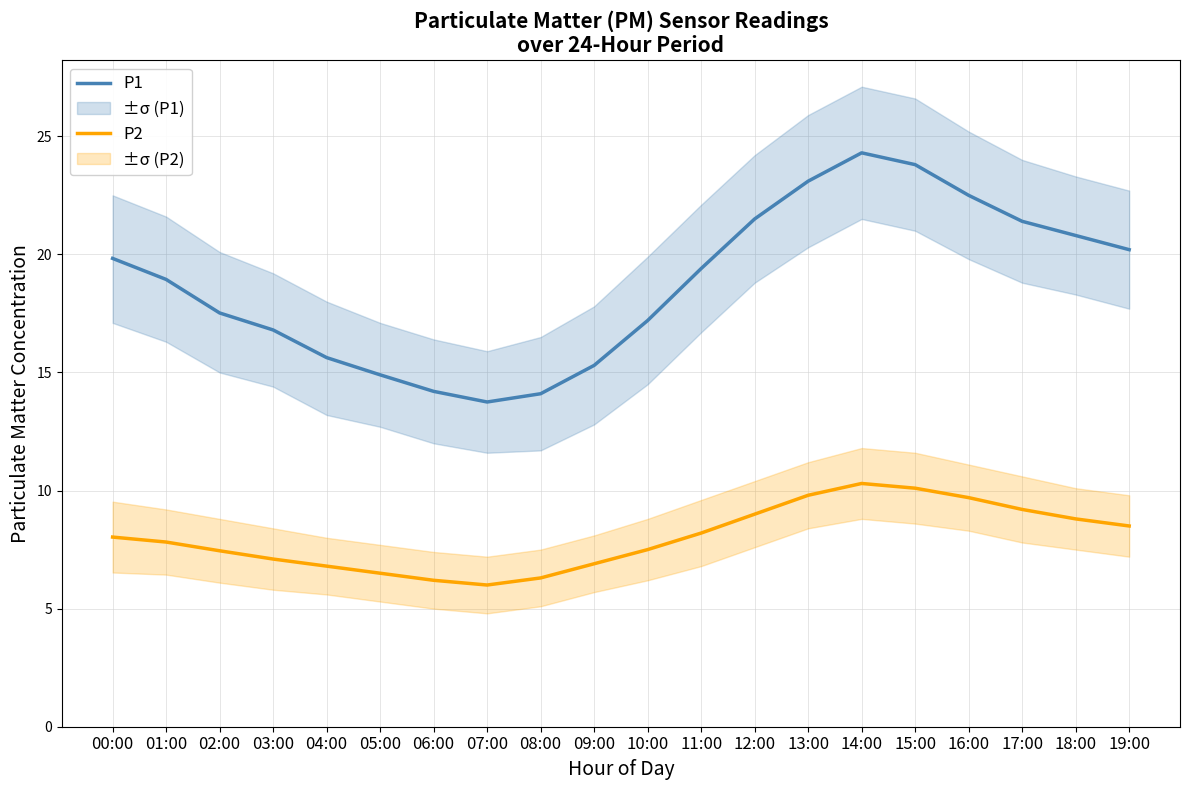

Rank the categories by P2 value from highest to lowest.

14:00, 15:00, 13:00, 16:00, 17:00, 12:00, 18:00, 19:00, 11:00, 00:00, 01:00, 10:00, 02:00, 03:00, 09:00, 04:00, 05:00, 08:00, 06:00, 07:00